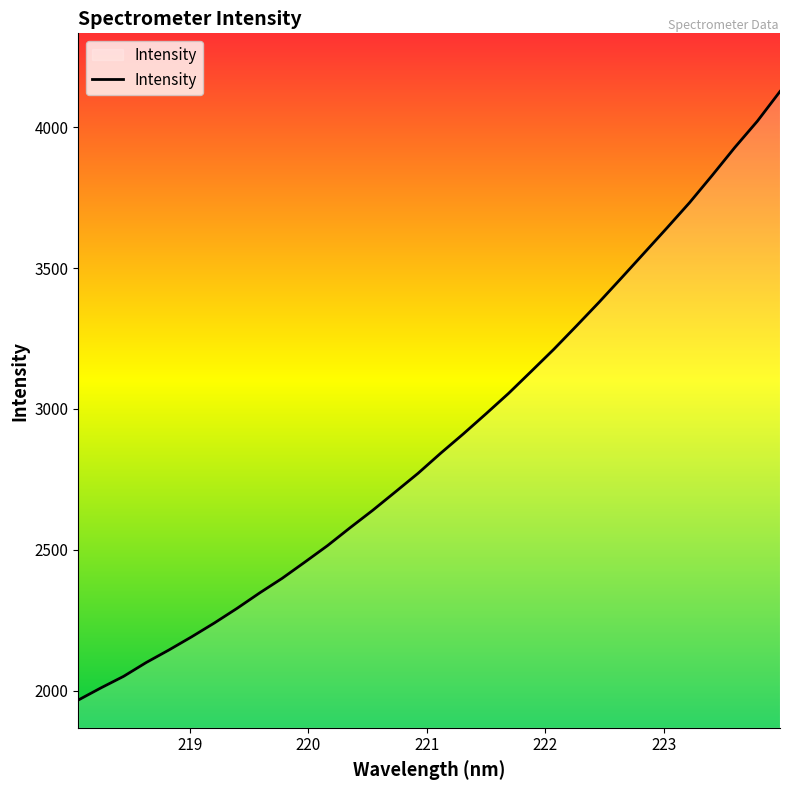

What is the minimum value shown in the chart?

1966.7